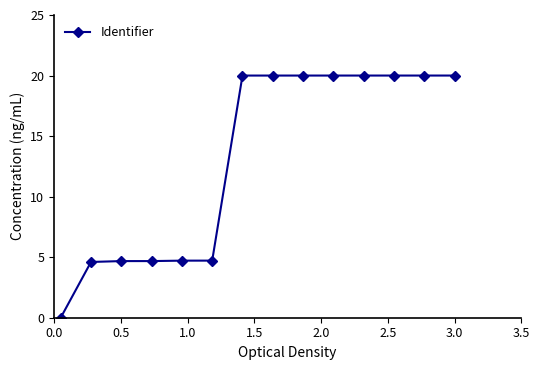

What is the difference between the maximum and minimum values?

20.0